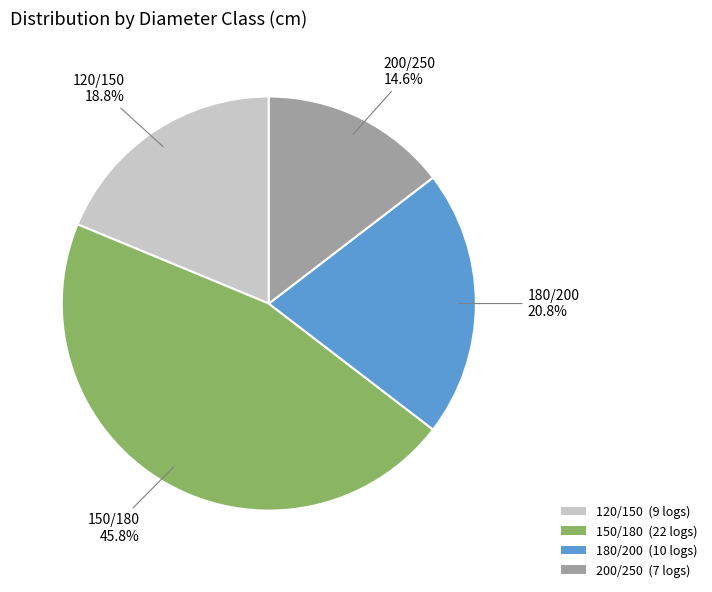

What is the smallest slice in the pie chart?

200/250